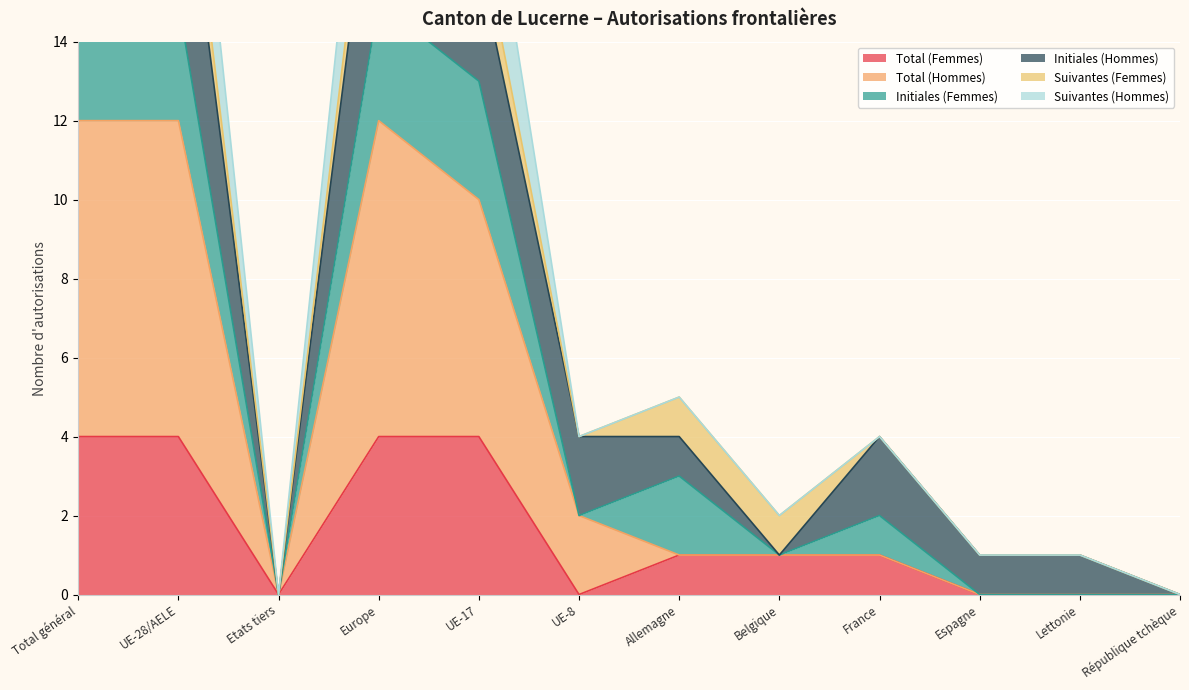

What is the label of the 4th point from the right?

France